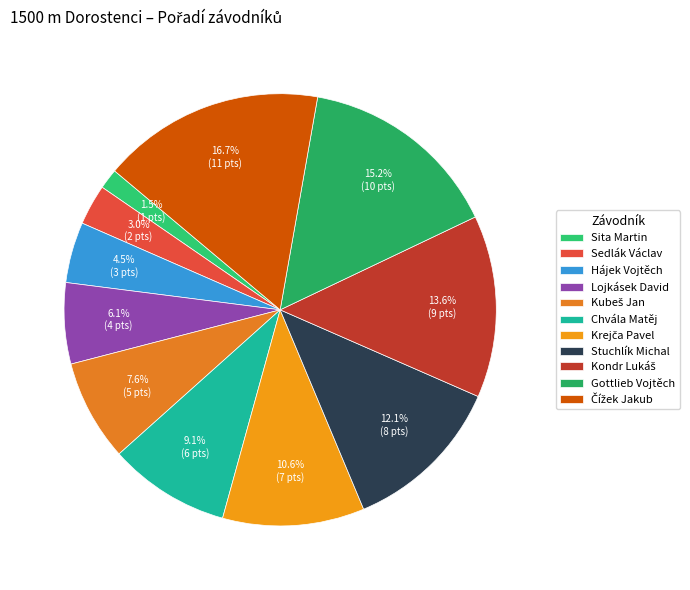

Approximately how many times larger is the value at Sedlák Václav compared to Čížek Jakub?

0.2